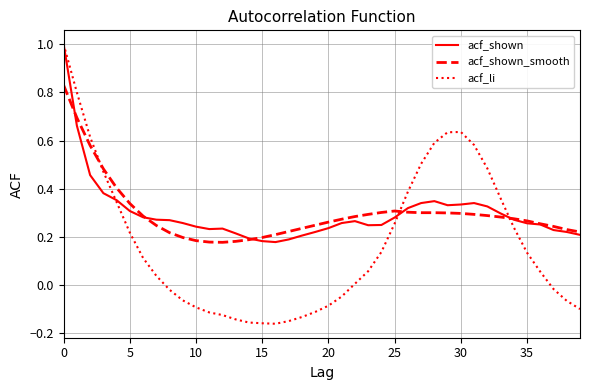

What is the highest value of the acf_li series?

1.0